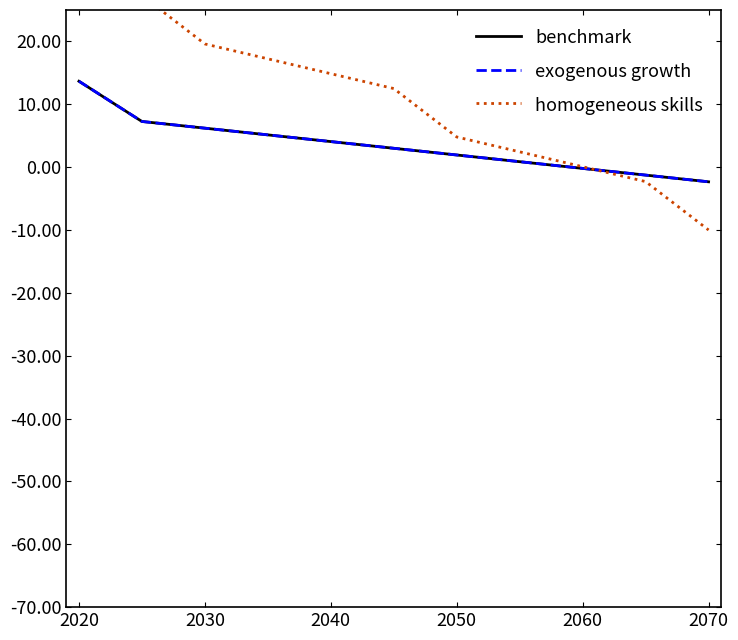

What is the label of the 6th point from the left?

2070